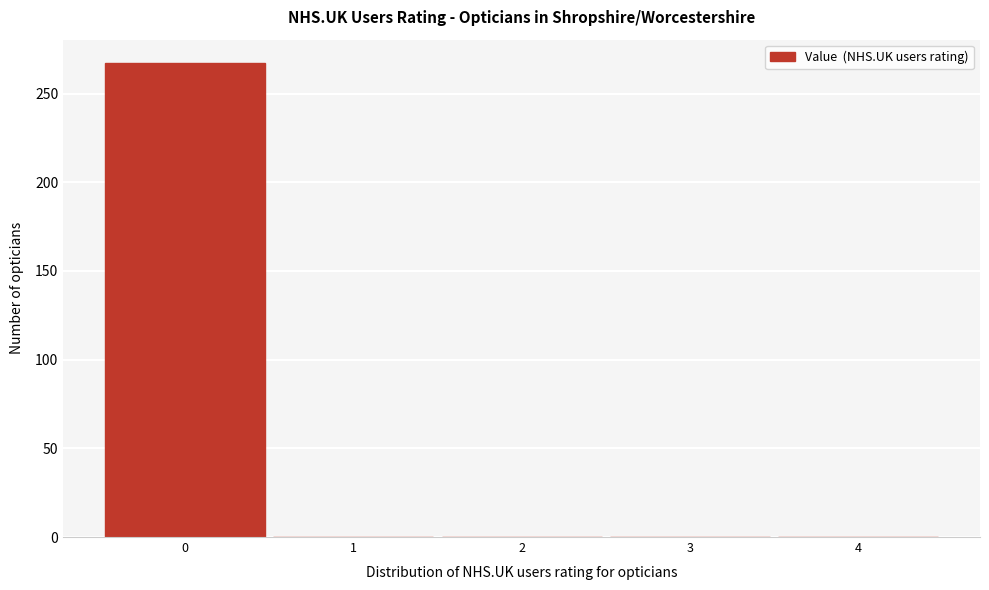

Reading right to left, list all the values displayed in this chart.

4=0	3=0	2=0	1=0	0=267